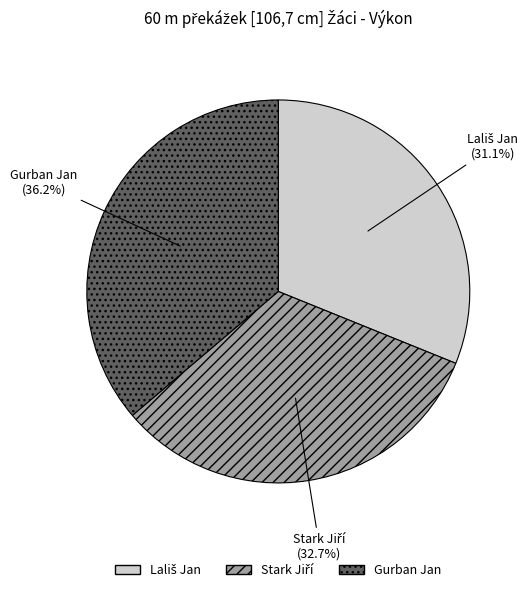

Does any single category account for the majority?

No